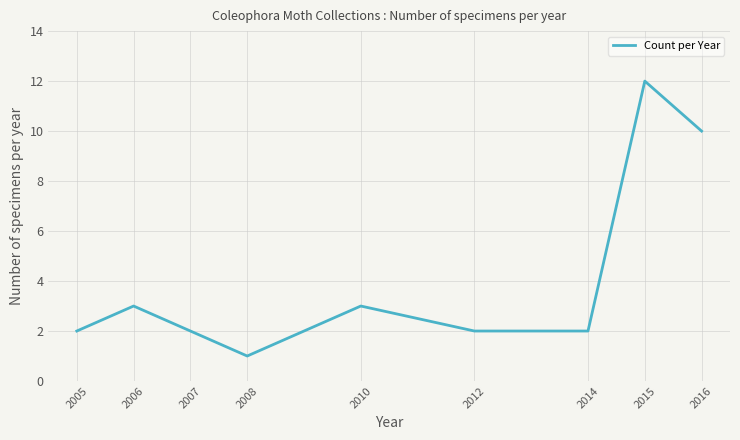

Where is the first local maximum?

2006